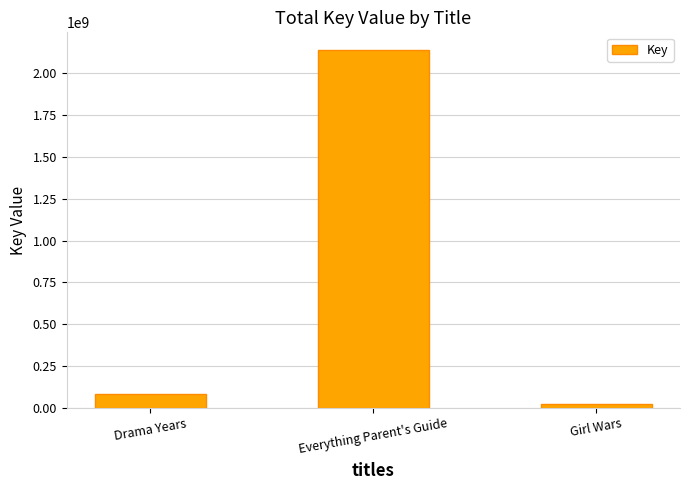

Which label corresponds to the largest value in the chart?

Everything Parent's Guide